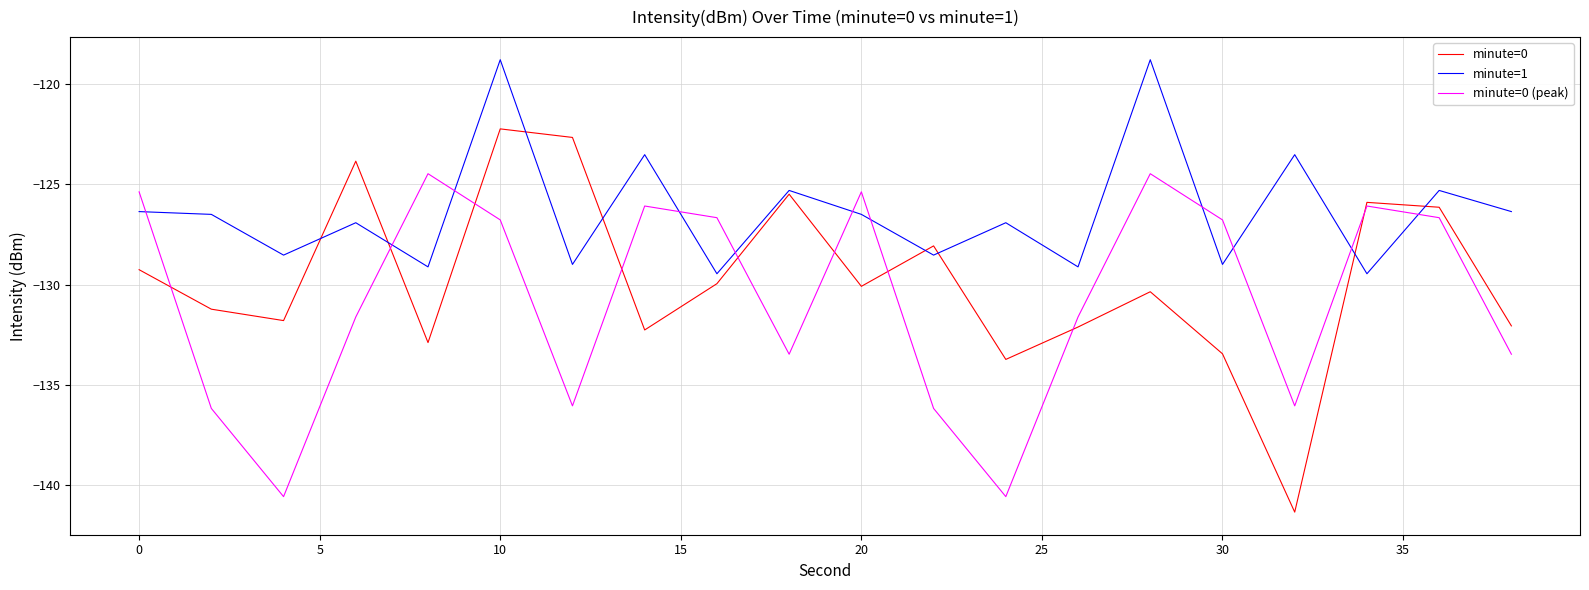

Which series has the largest total across all categories?

minute=1